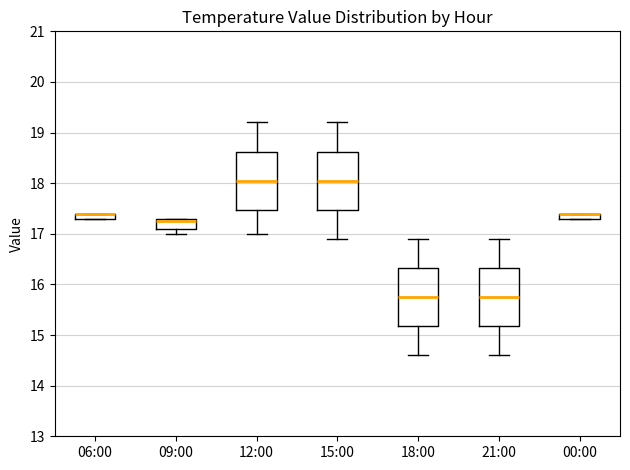

Where does the median line of the box for 21:00 sit on the y-axis? The values are not printed on the chart, so give them approximately, as read against the axis.

15.8